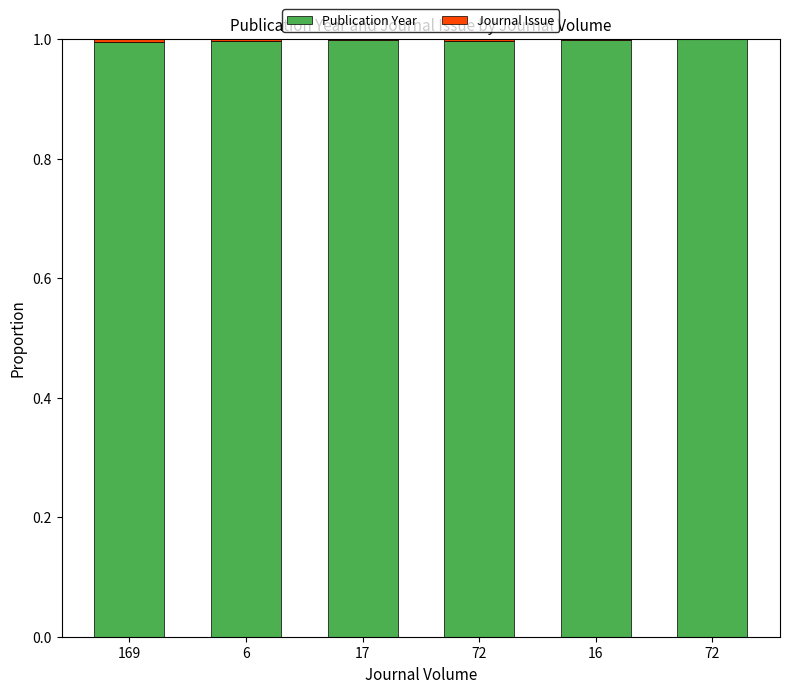

How many data points does each series have?

6